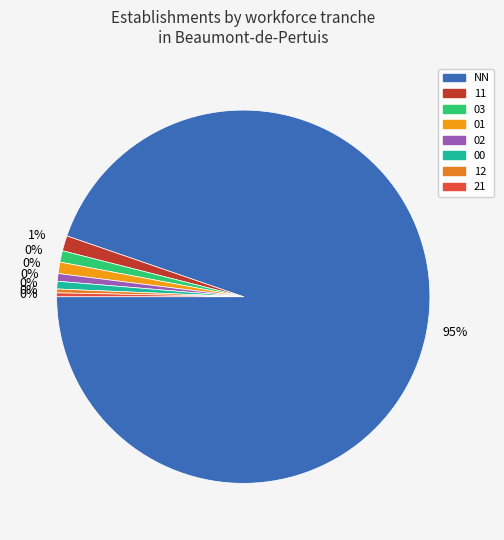

To the nearest percent, what percentage of the pie is NN?

95%